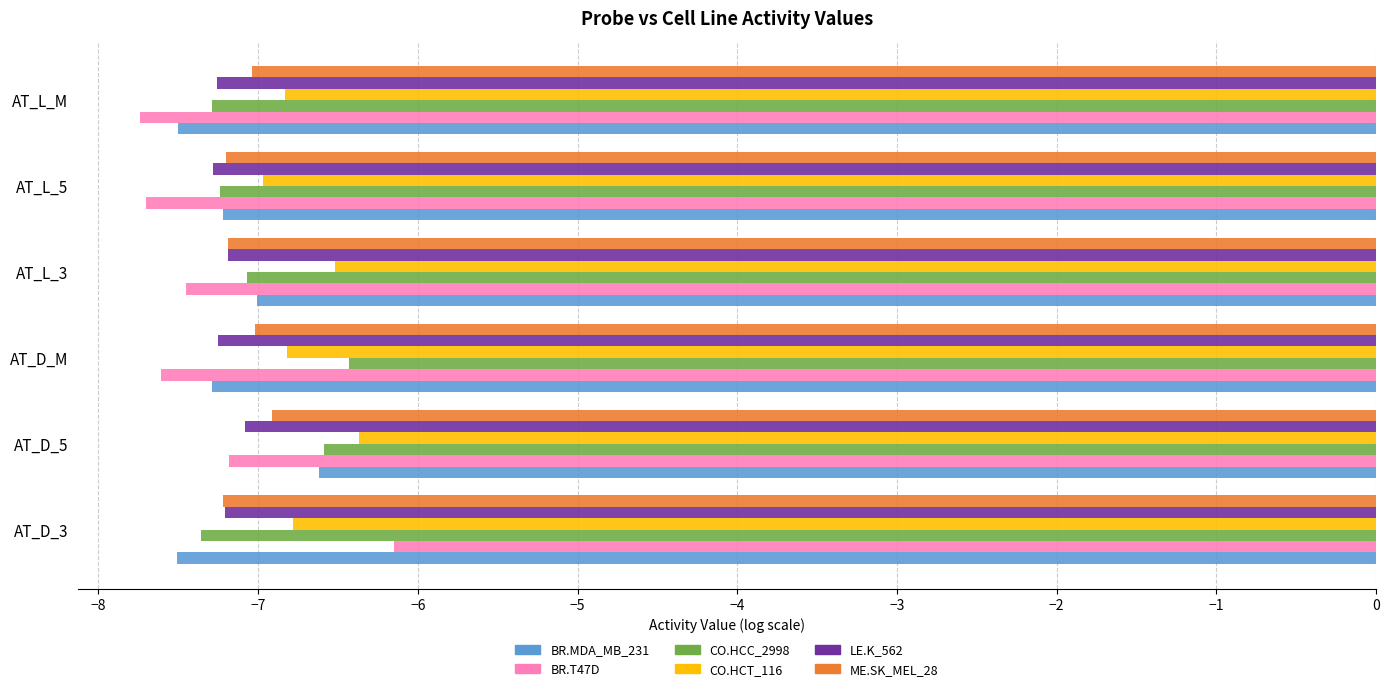

Which category has the highest value in the CO.HCC_2998 series?

AT_D_M